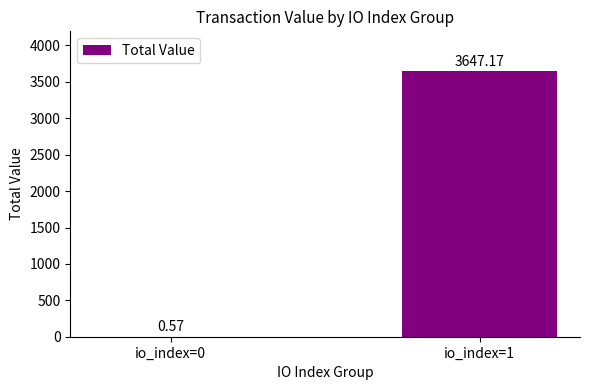

Between io_index=0 and io_index=1, which is larger?

io_index=1